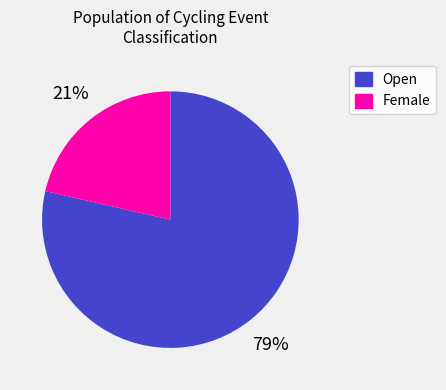

How many slices are in this pie chart?

2